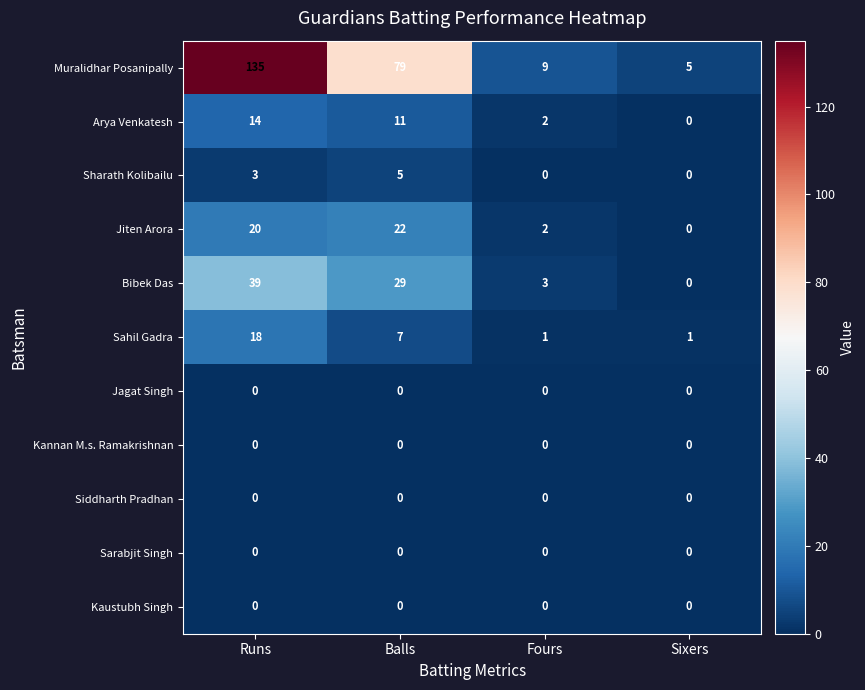

How many categories are shown in the chart?

4